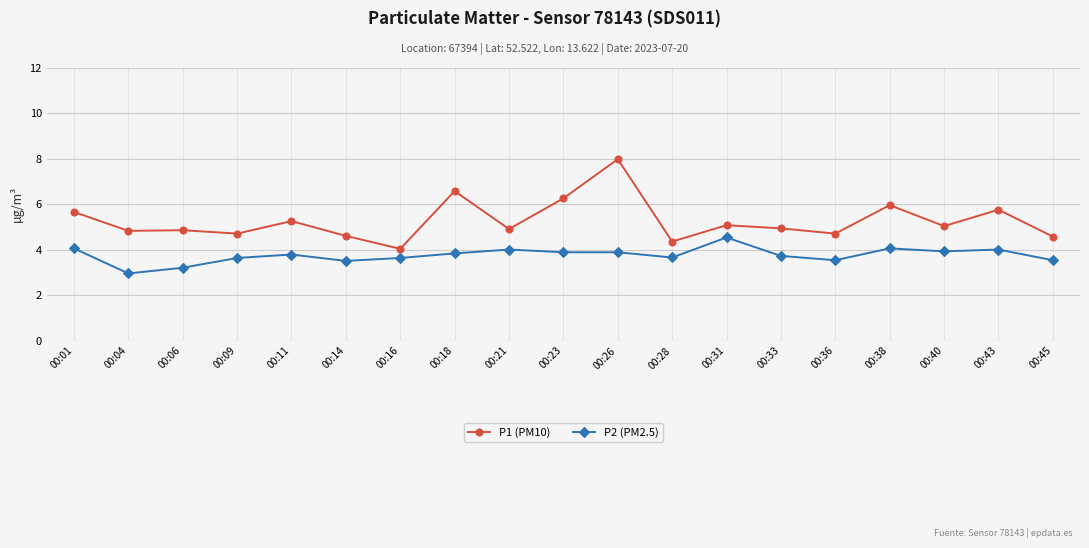

True or false: P1 (PM10) and P2 (PM2.5) cross at least once.

False